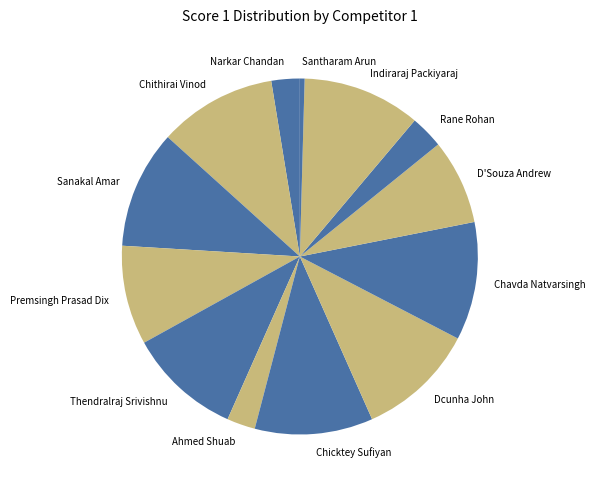

Which has a higher value, Premsingh Prasad Dix or Santharam Arun?

Premsingh Prasad Dix